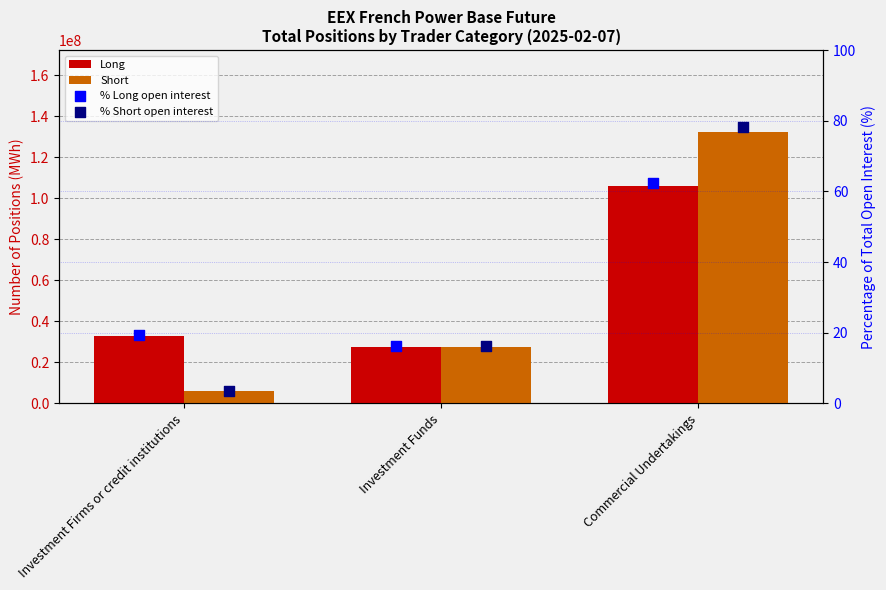

Which series has the largest total across all categories?

Short